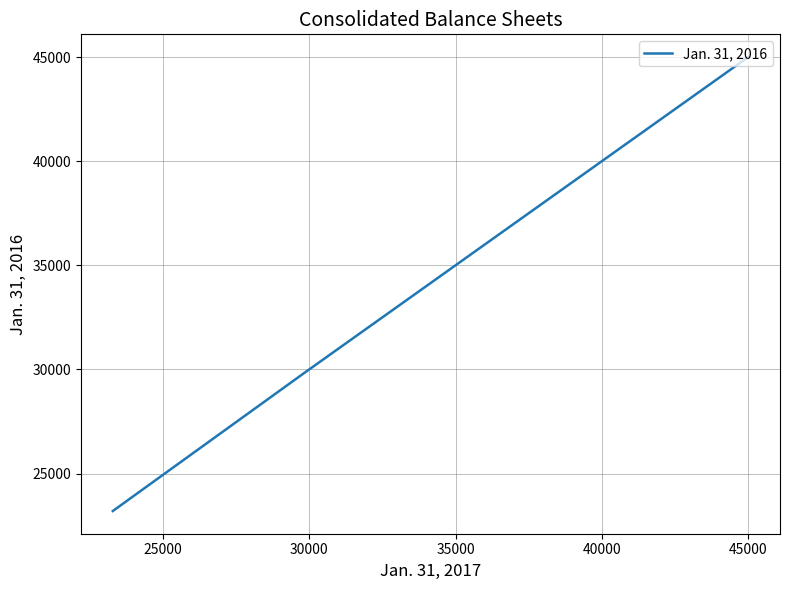

Count the values in the range 23204 to 45000.

3